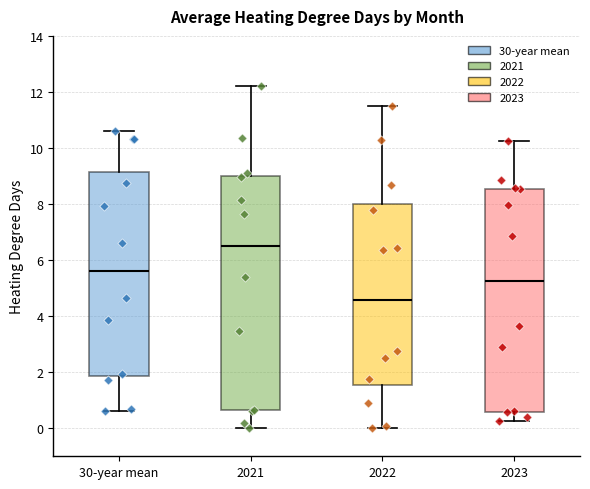

Which box has the highest median line?

2021